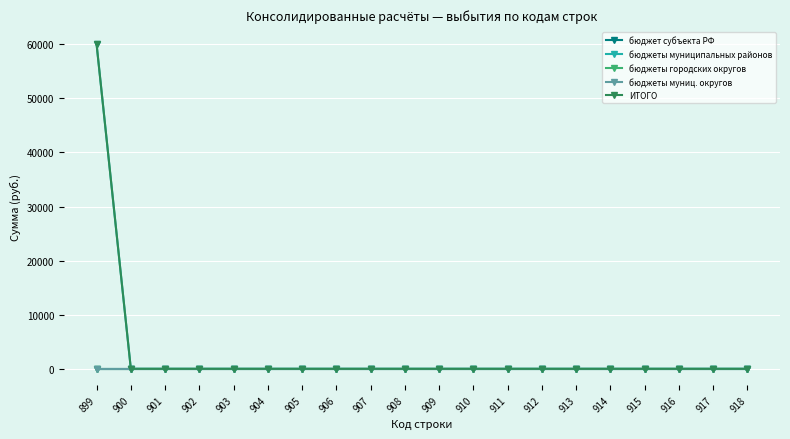

At which label is бюджет субъекта РФ closest to 0?

899